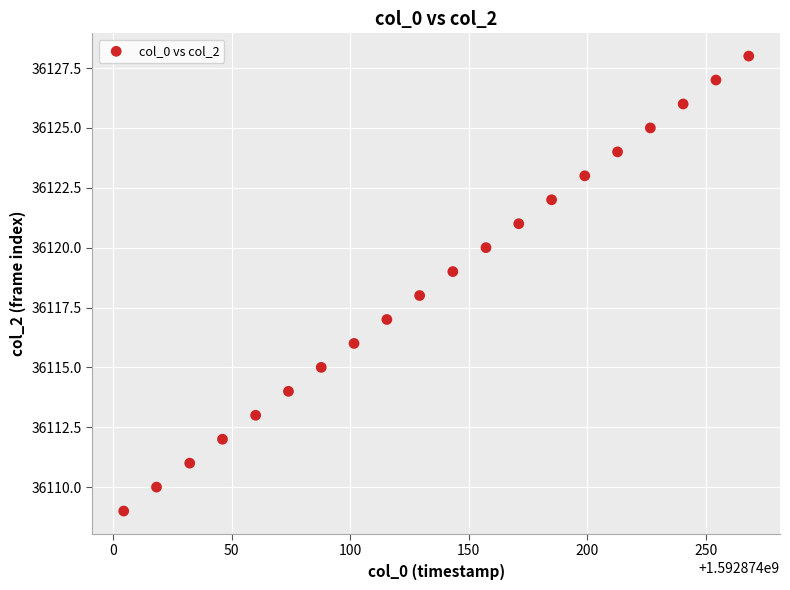

What is the range of Y values (max minus min)?

19